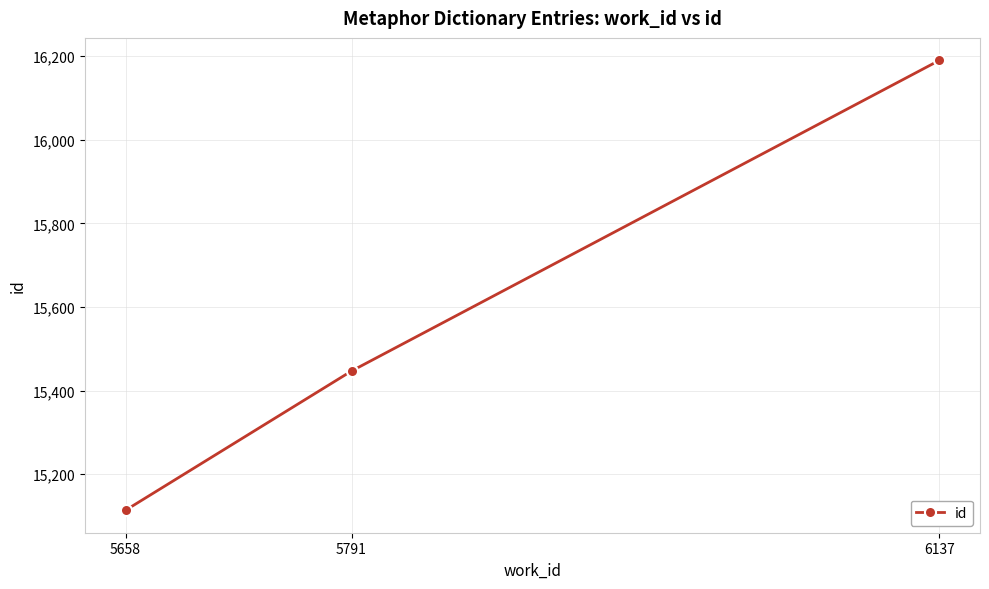

Reading right to left, list all the values displayed in this chart.

6137=16190	5791=15447	5658=15114